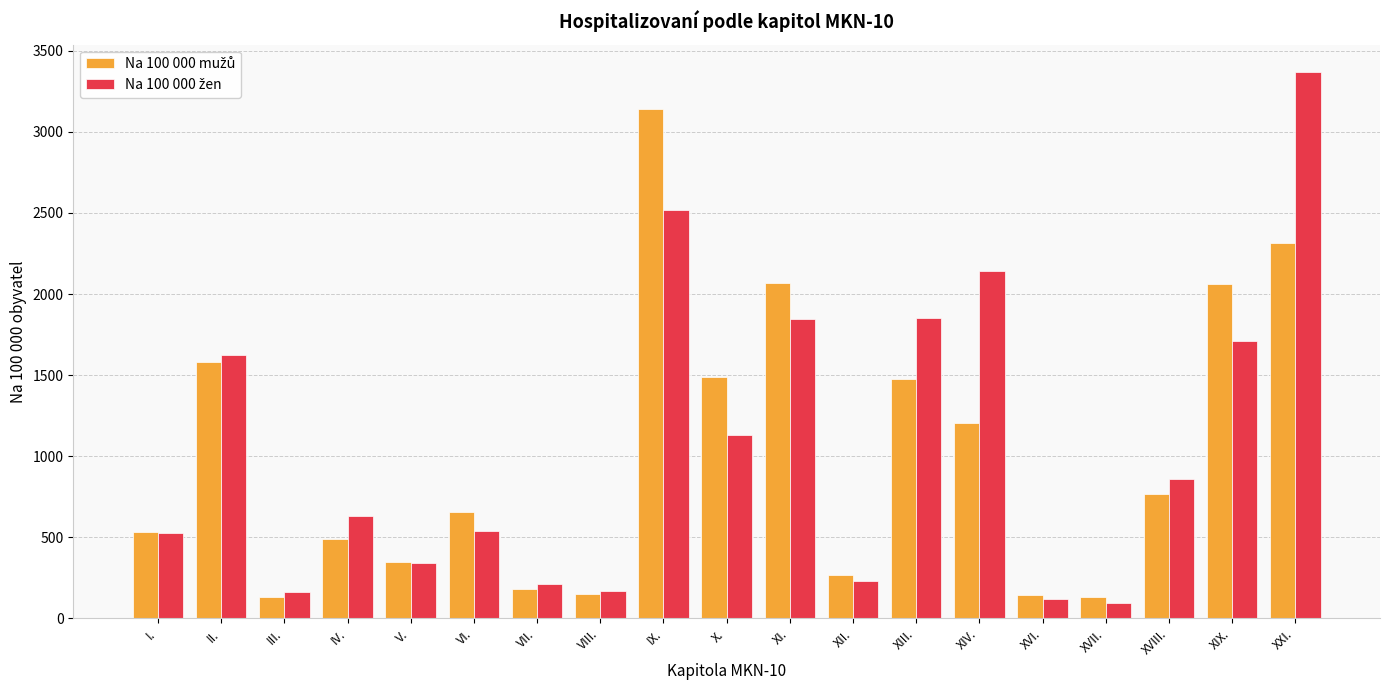

What is the total value across all series at II.?

3202.5